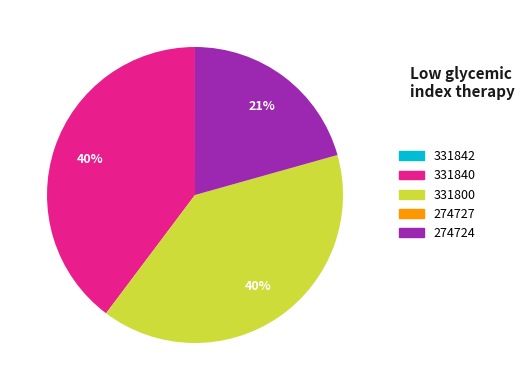

To the nearest percent, what portion does 274724 represent?

21%